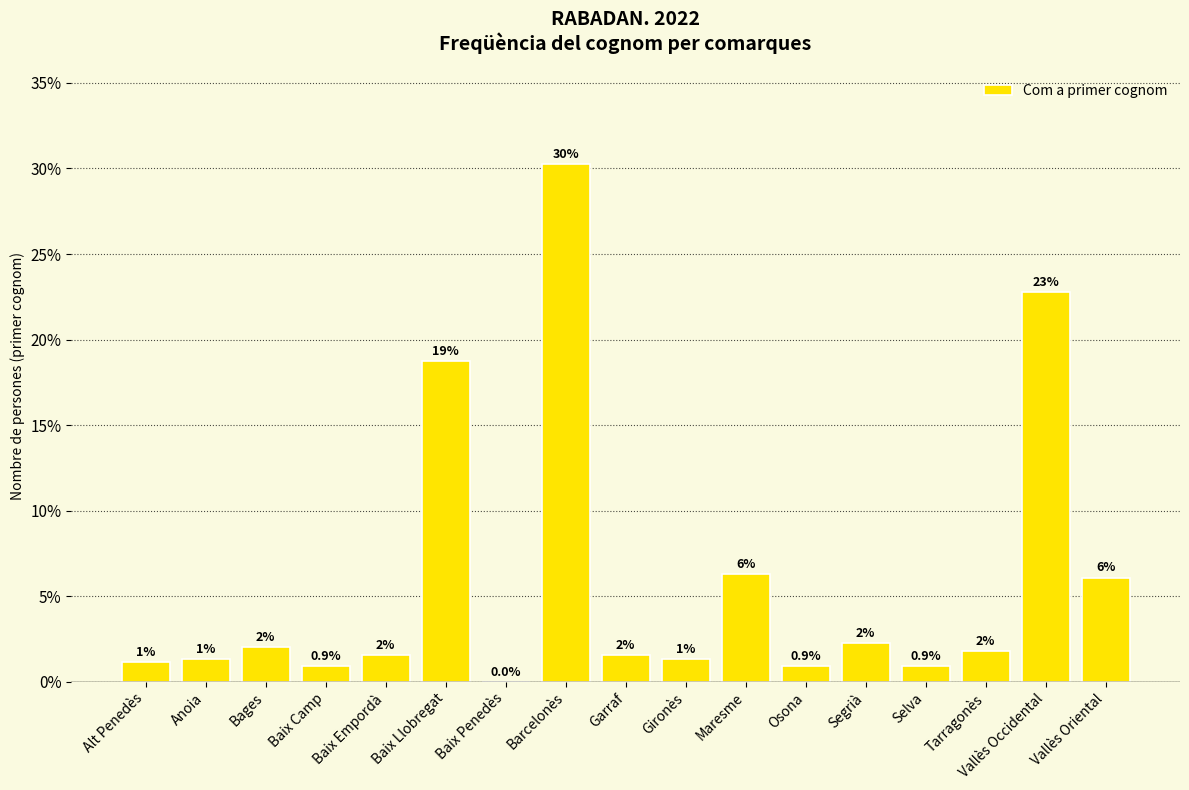

Which has a higher value, Barcelonès or Maresme?

Barcelonès